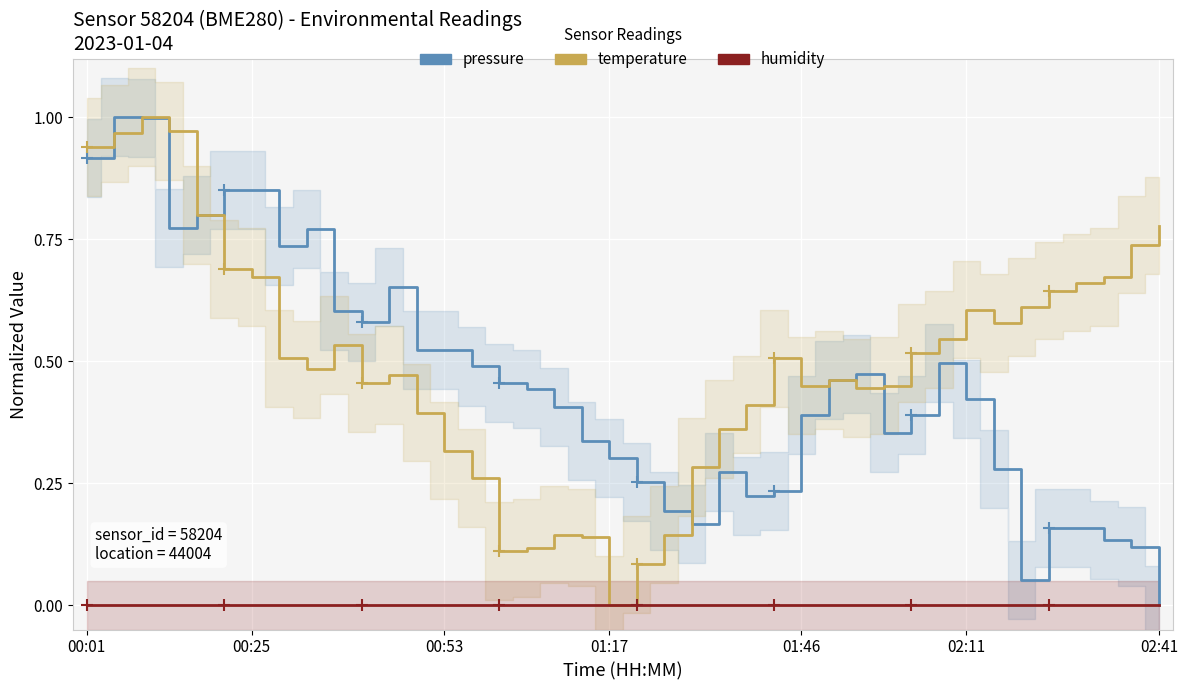

True or false: pressure has a value of 0.4 at 02:11.

True